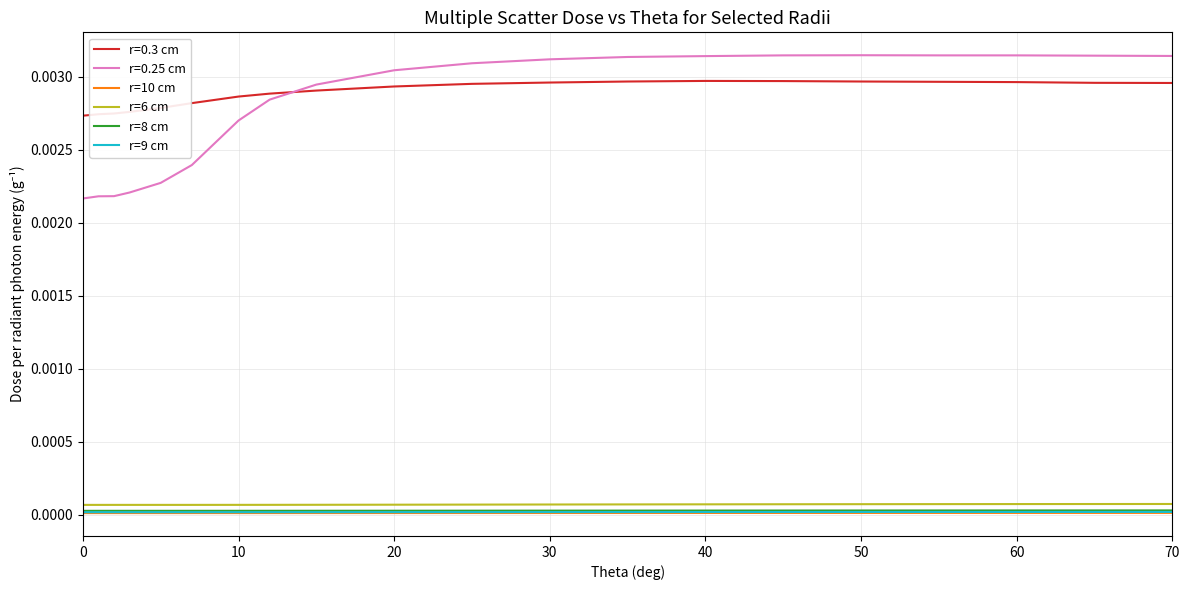

Does the chart have visible grid lines?

Yes